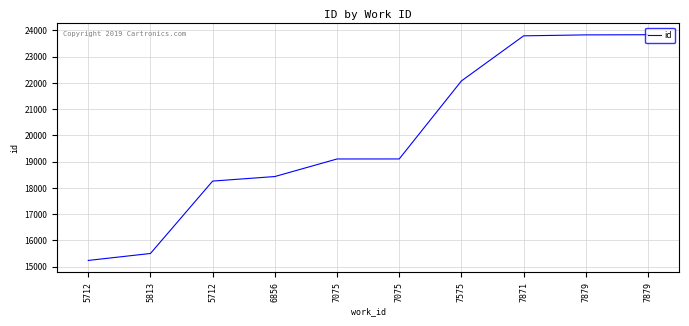

At which category does the chart reach its minimum across all series?

5712